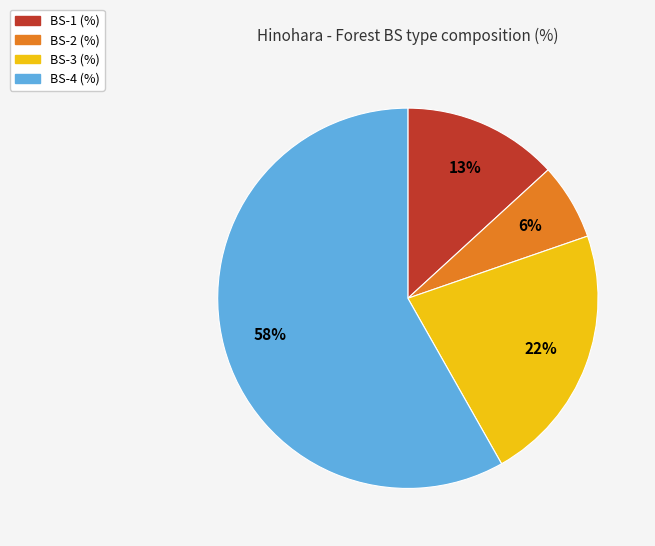

How many segments does this pie chart have?

4